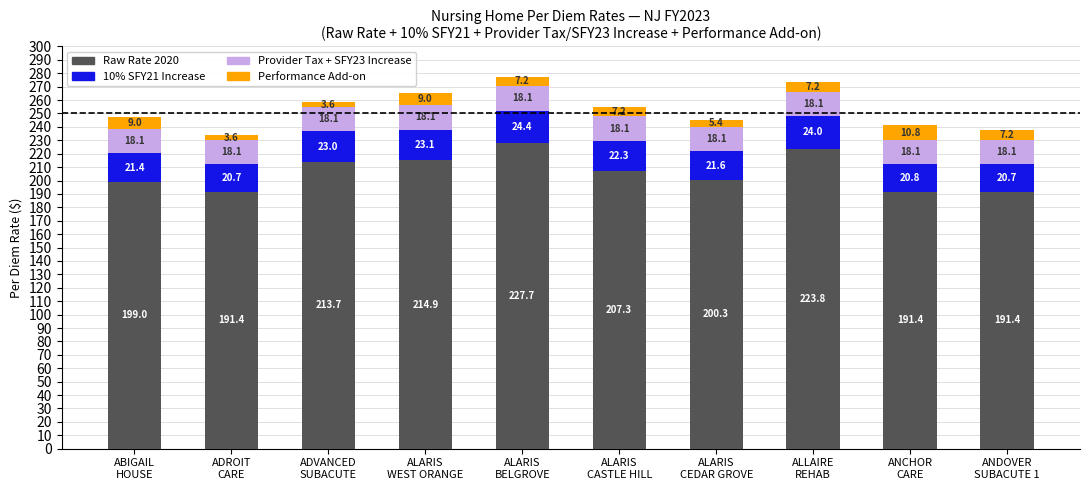

Is it true that Raw Rate 2020 equals 329.0 at ADVANCED
SUBACUTE?

False